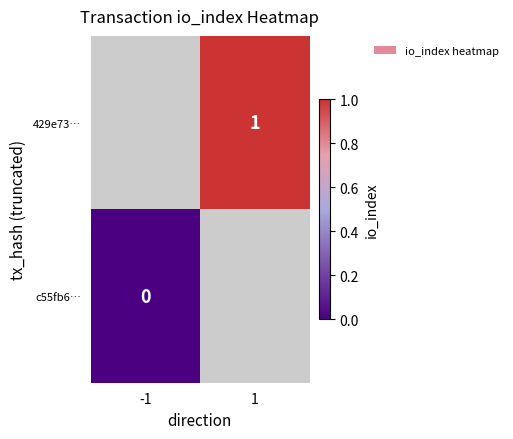

True or false: 429e73… has a value of 1 at 1.

True